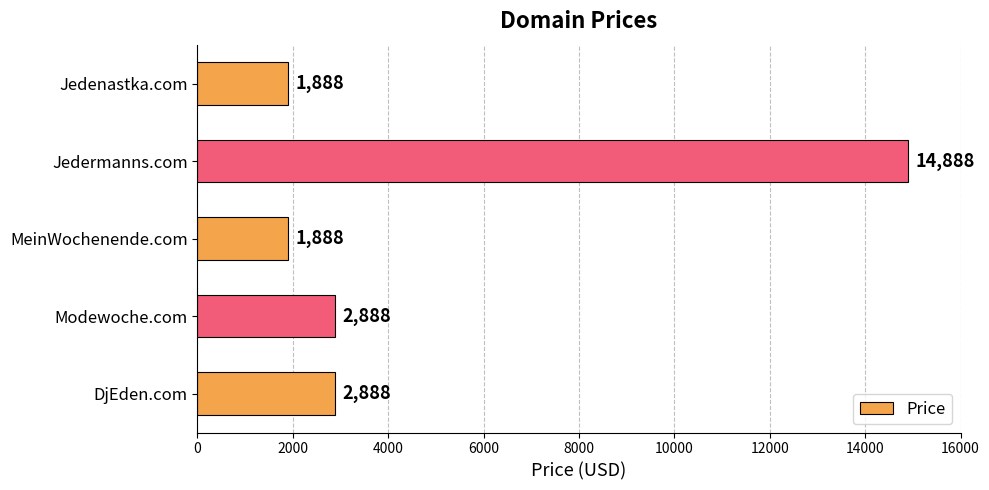

Which category has the highest value across all series?

Jedermanns.com